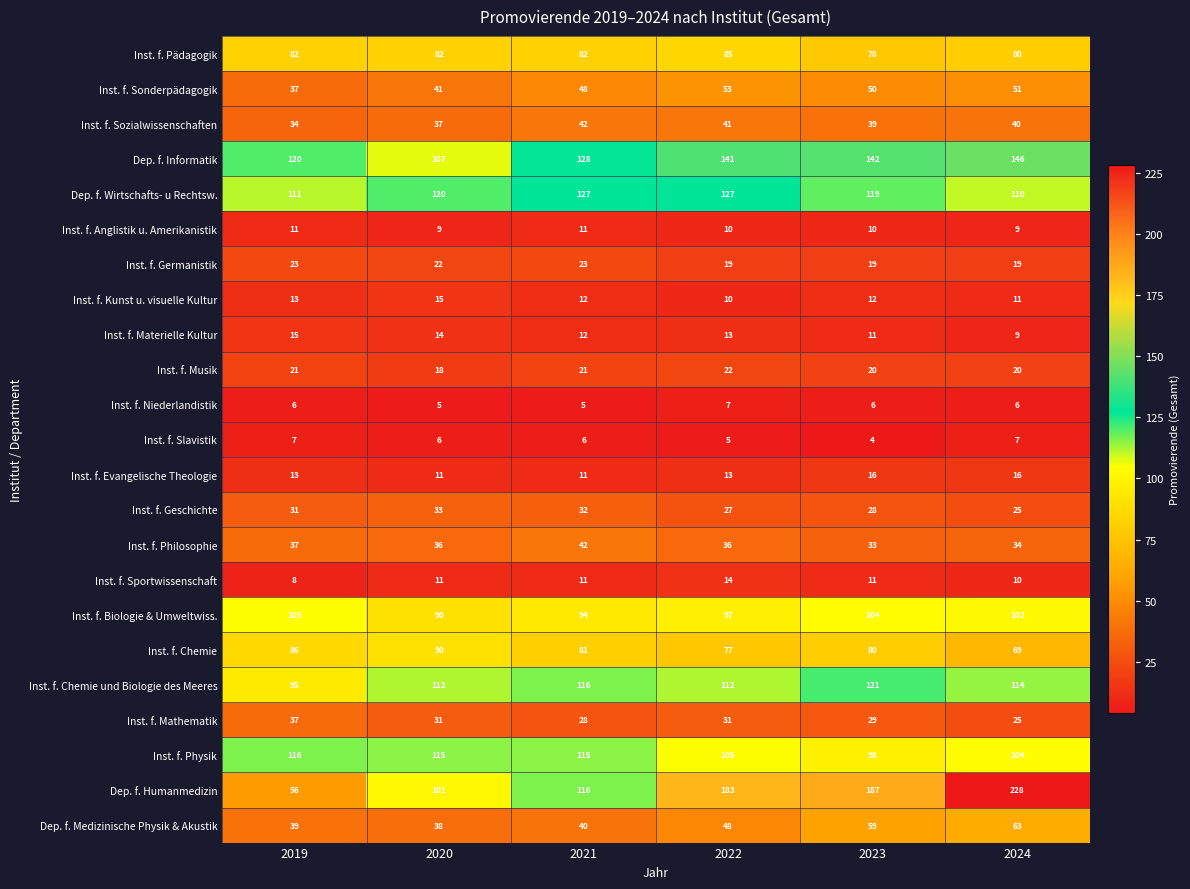

The value of Inst. f. Germanistik at 2020 is 22. True or false?

True